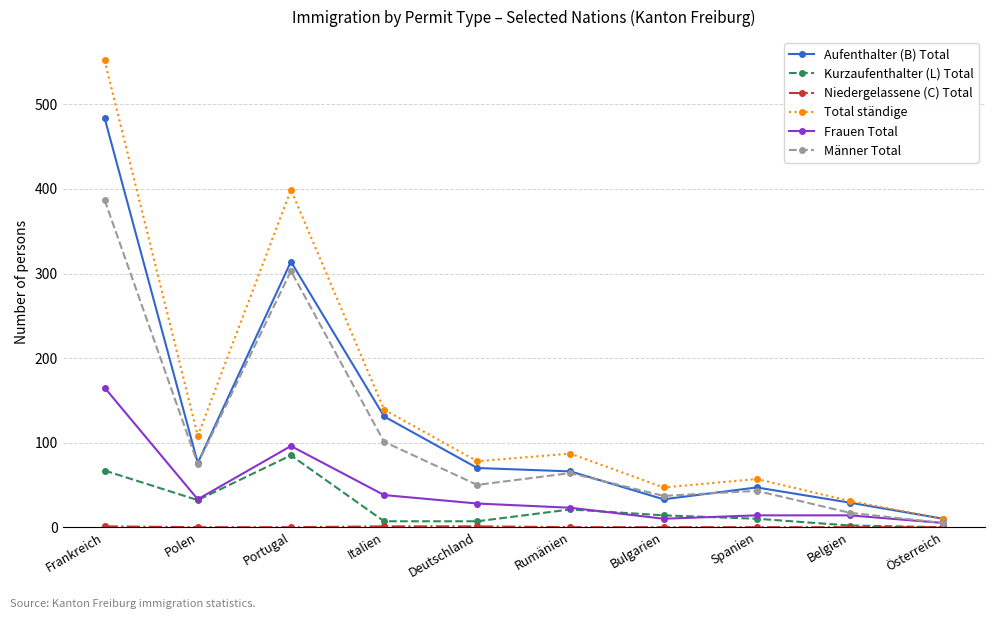

What is the difference between the maximum and minimum values in the Total ständige series?

542